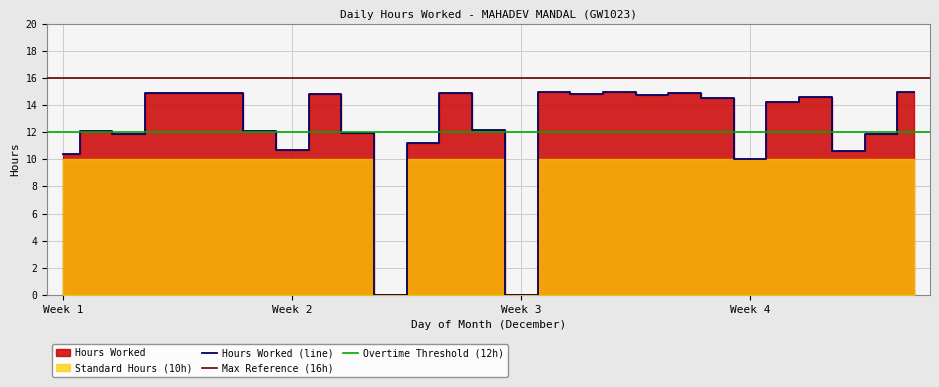

Reading left to right, transcribe all the data shown in this chart.

10.4	12.1	11.9	14.9	14.9	14.9	12.1	10.7	14.8	11.9	0.0	11.2	14.9	12.2	0.0	14.9	14.8	14.9	14.7	14.9	14.5	10.0	14.2	14.6	10.6	11.8	14.9